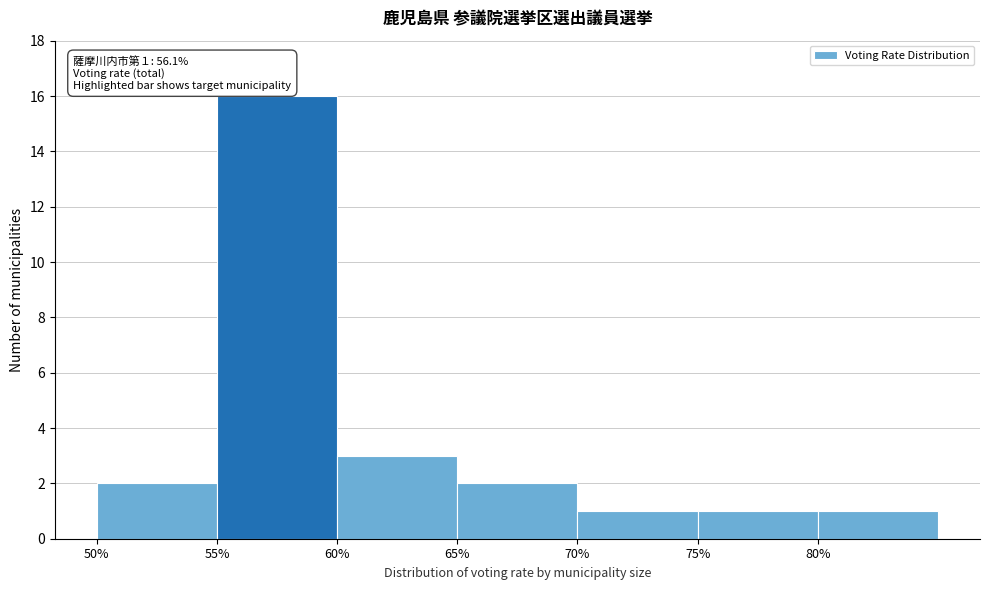

Which range on the x-axis has the tallest bar?

55 to 60